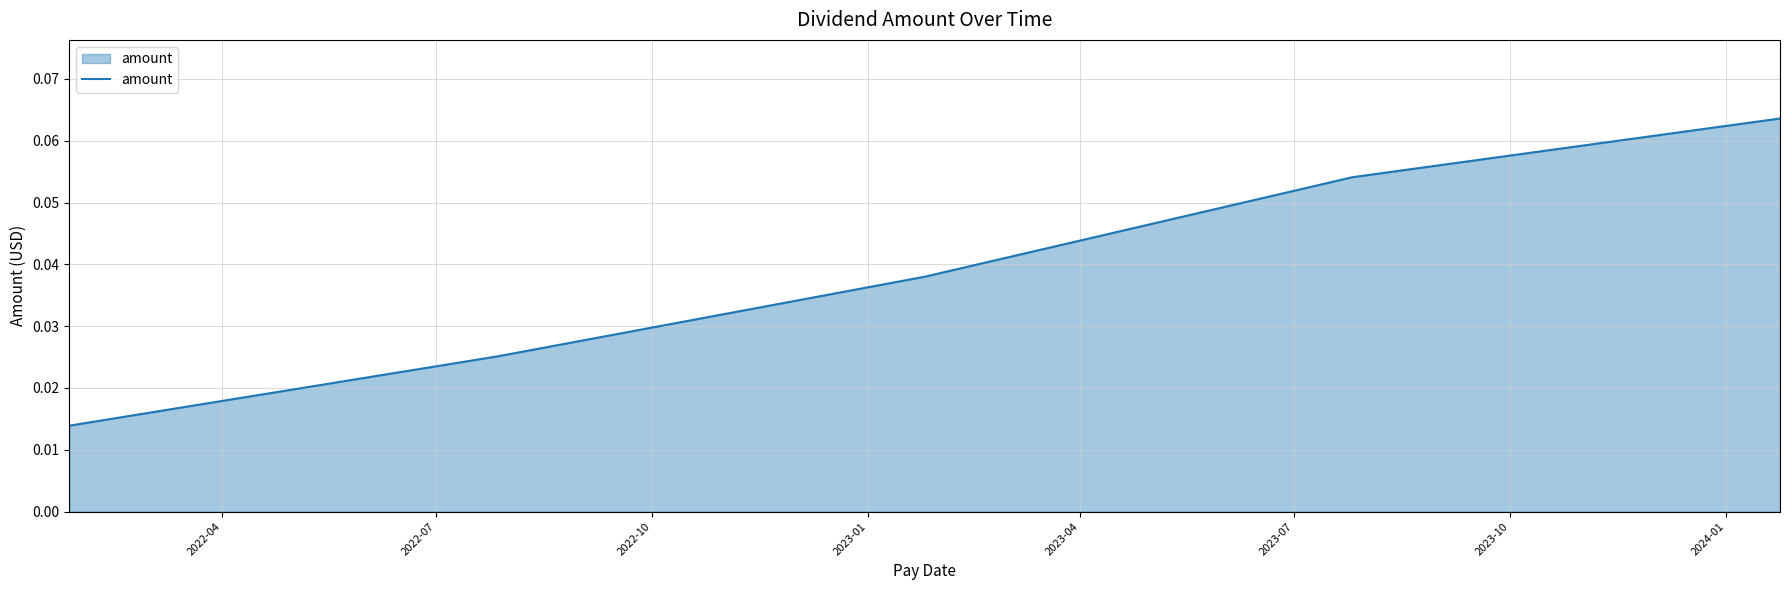

Count the values in the range 0 to 1.

5